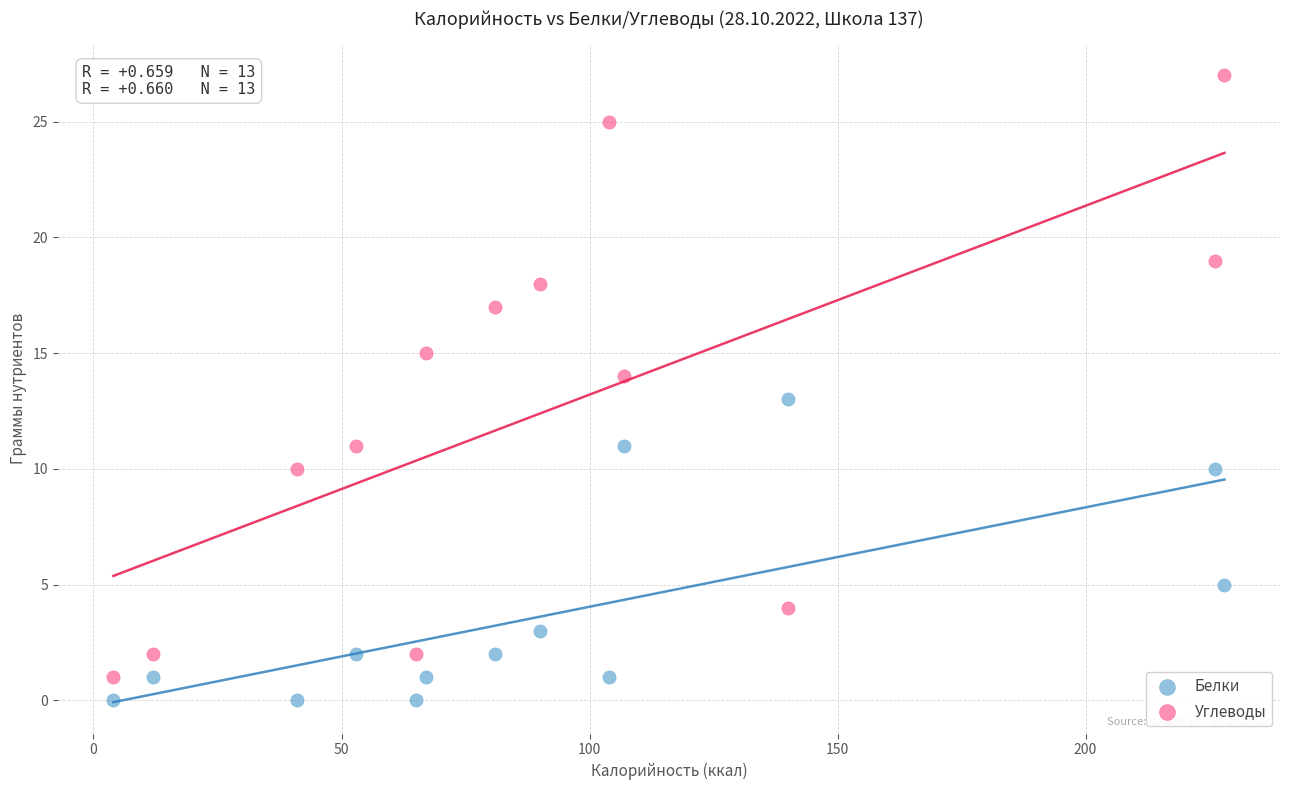

In the Белки series, what Y value is closest to 6?

5